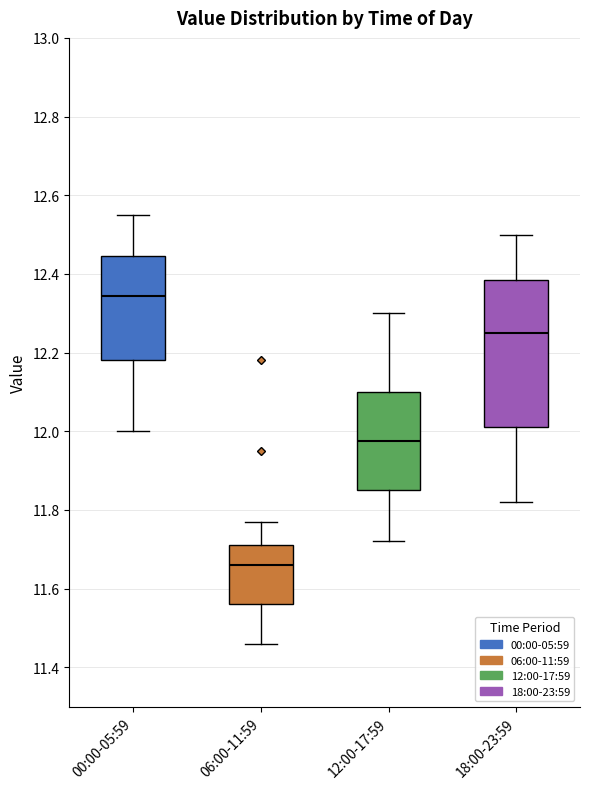

Reading left to right, read every box against the y-axis: the position of its median line, the range the box covers, and the ends of its whiskers. The values are not printed on the chart, so give them approximately, as read against the axis.

00:00-05:59: median 12.34, box 12.18 to 12.44, whiskers 12.00 to 12.56
06:00-11:59: median 11.66, box 11.56 to 11.72, whiskers 11.46 to 11.78
12:00-17:59: median 11.98, box 11.86 to 12.10, whiskers 11.72 to 12.30
18:00-23:59: median 12.26, box 12.02 to 12.38, whiskers 11.82 to 12.50